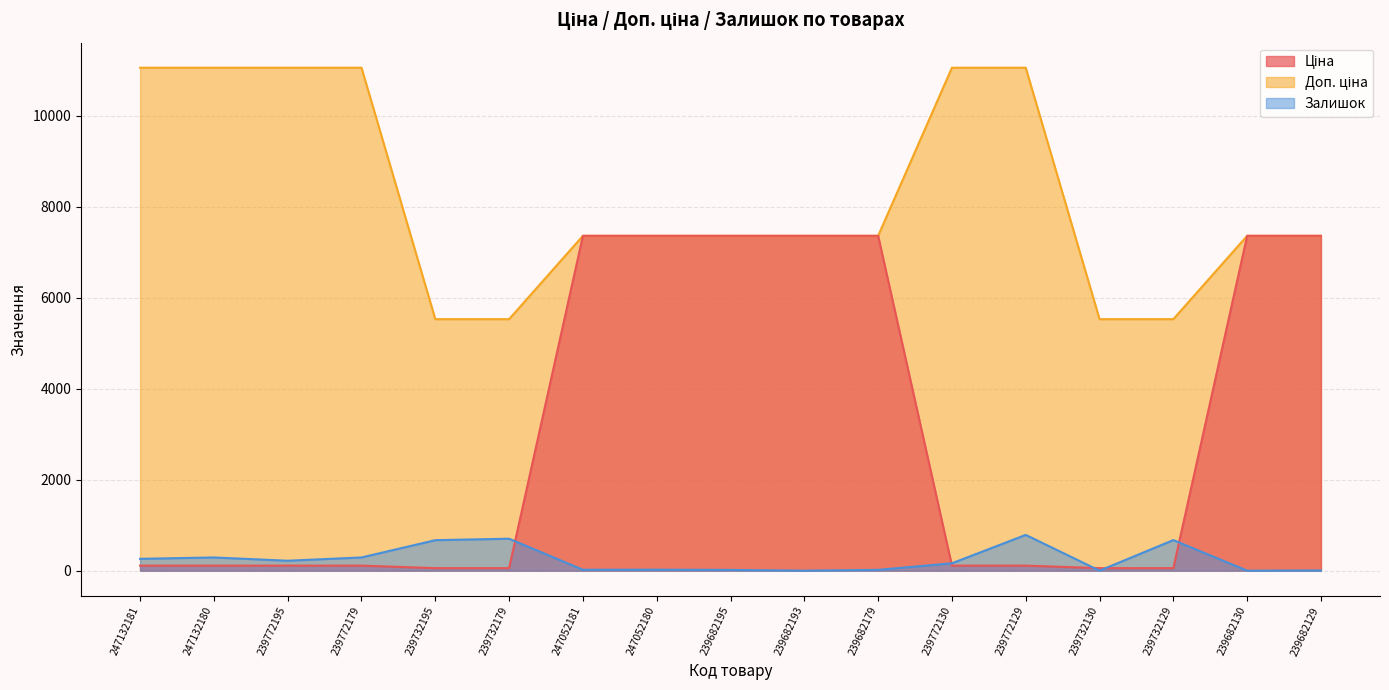

List the series in order of their peak value, highest first.

Доп. ціна, Ціна, Залишок